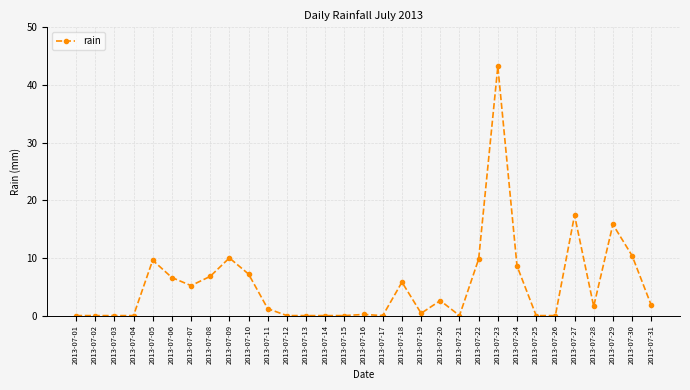

What is the greatest value displayed?

43.2